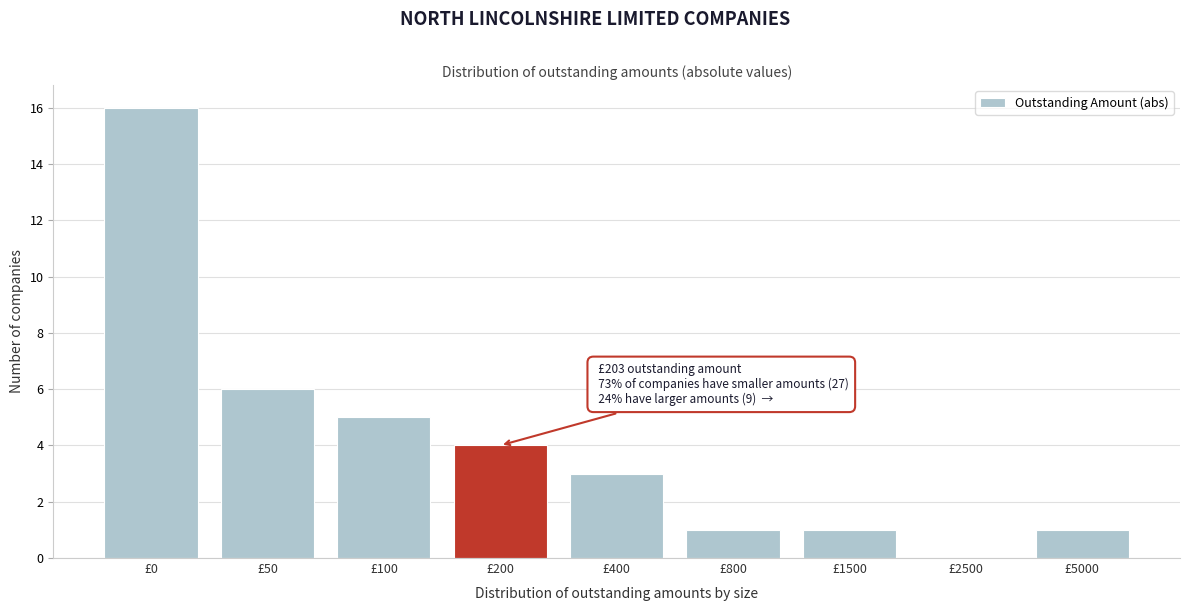

Reading left to right, what are all the values shown in this chart?

£0=16	£50=6	£100=5	£200=4	£400=3	£800=1	£1500=1	£2500=0	£5000=1